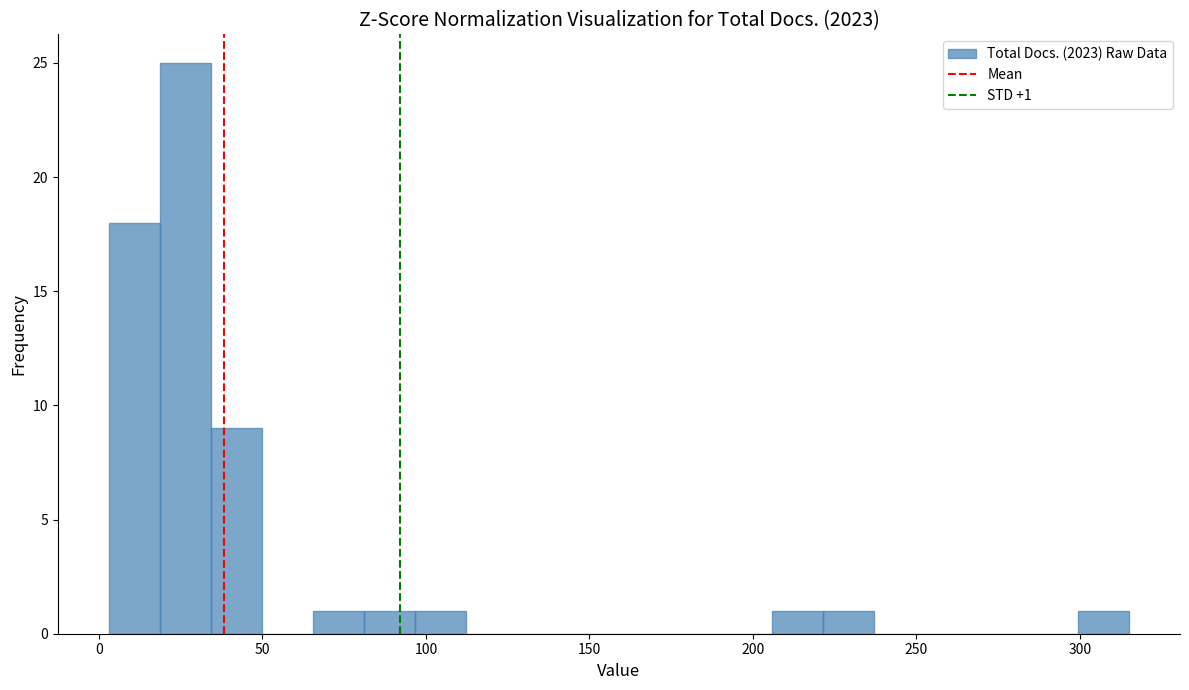

Read against the x-axis, roughly where is the centre of the tallest bar?

25